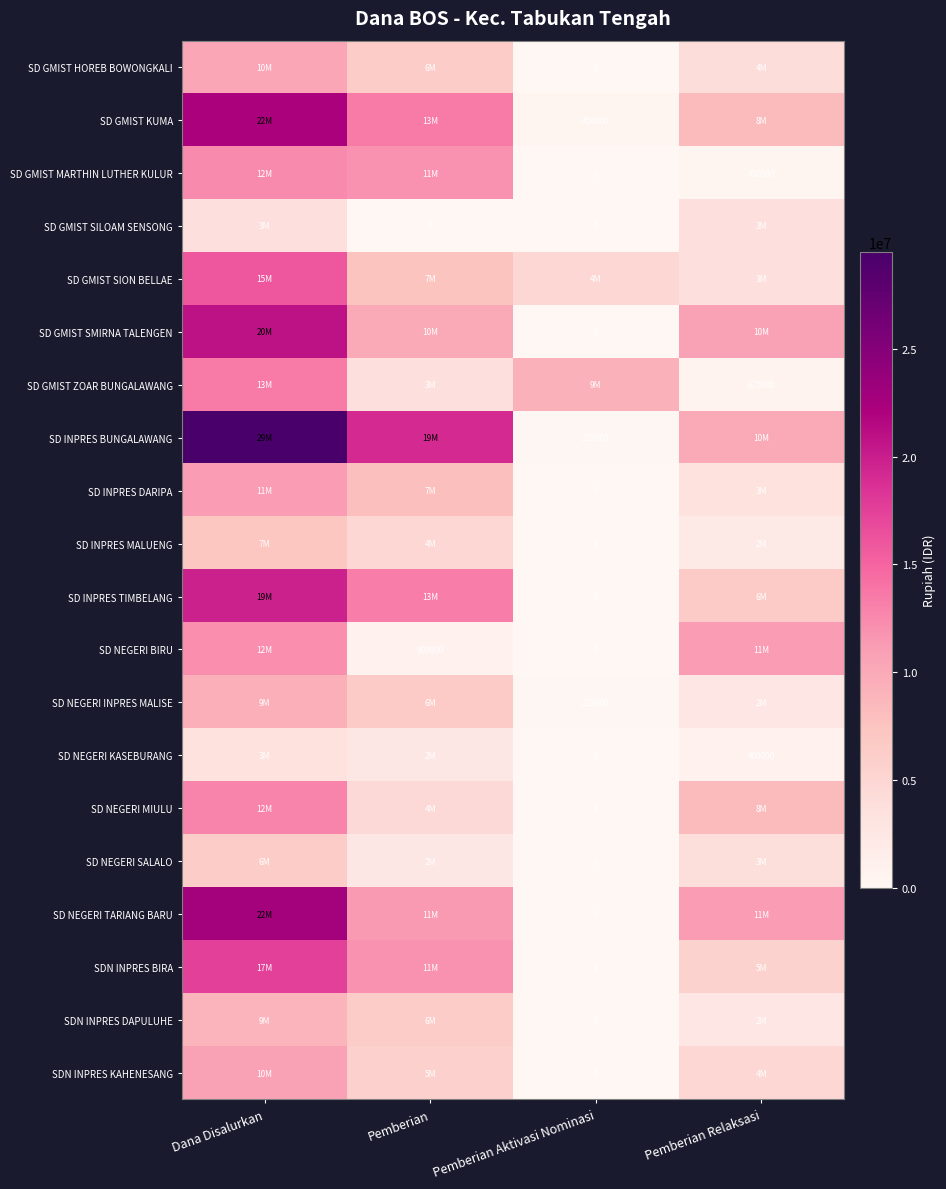

What is the spread (max minus min) of values at Pemberian Relaksasi?

10800000